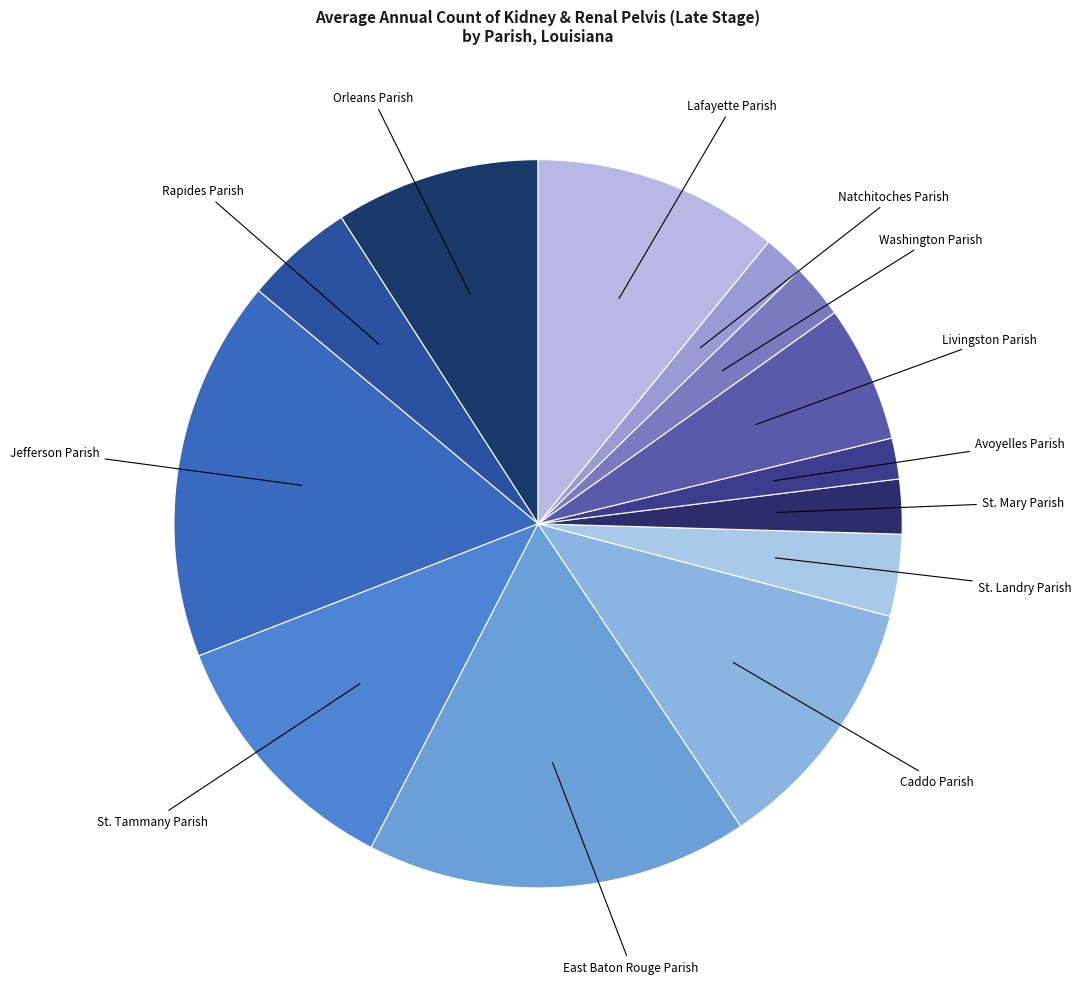

Approximately how many times larger is the value at Natchitoches Parish compared to Avoyelles Parish?

1.0